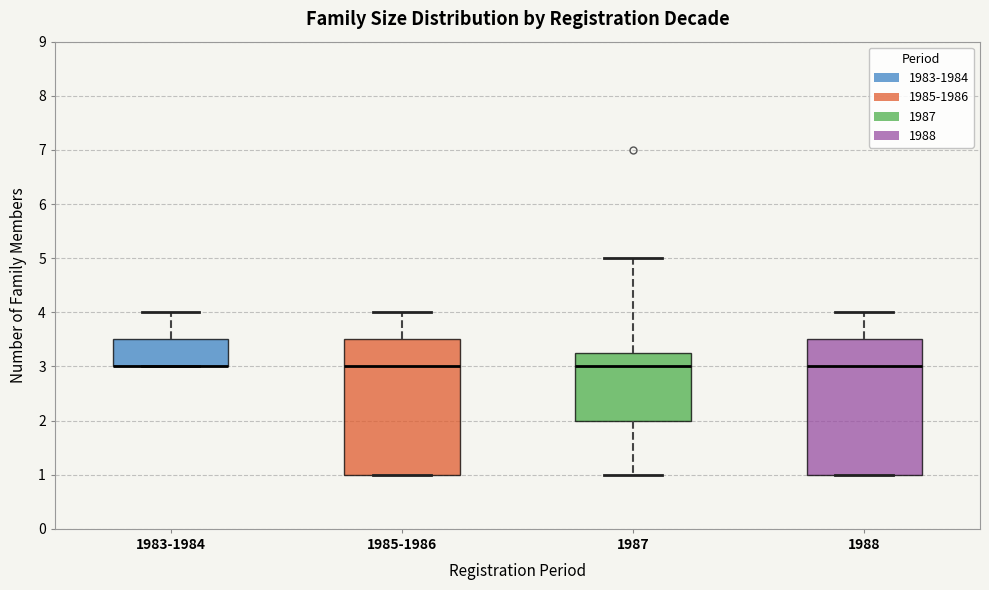

Reading left to right, read every box against the y-axis: the position of its median line, the range the box covers, and the ends of its whiskers. The values are not printed on the chart, so give them approximately, as read against the axis.

1983-1984: median 3.0 (drawn on the box's lower edge), box 3.0 to 3.5, whiskers 3.0 to 4.0
1985-1986: median 3.0, box 1.0 to 3.5, whiskers 1.0 to 4.0
1987: median 3.0, box 2.0 to 3.3, whiskers 1.0 to 5.0
1988: median 3.0, box 1.0 to 3.5, whiskers 1.0 to 4.0